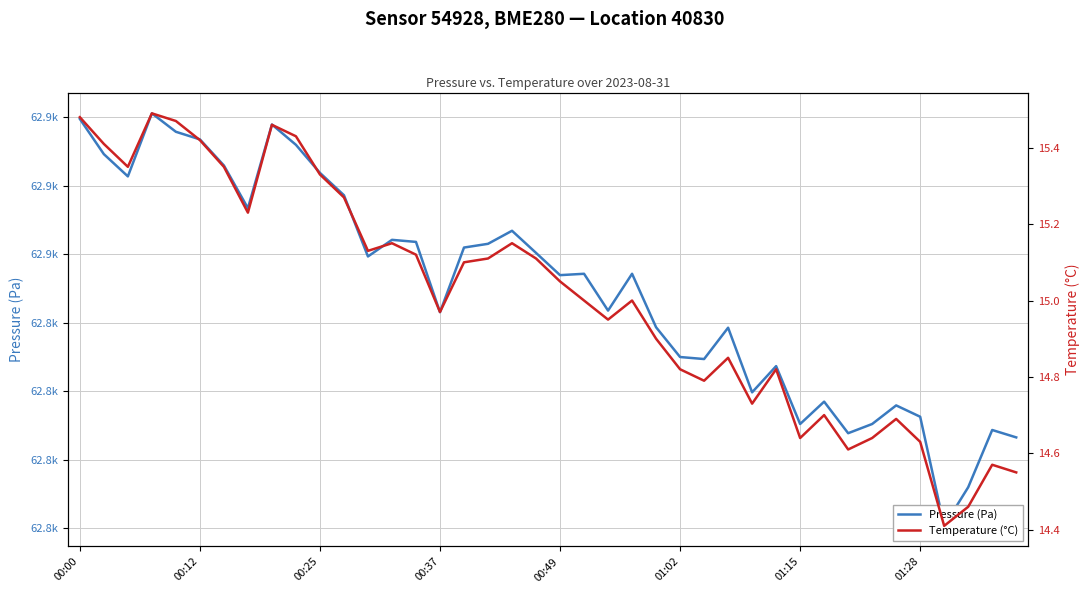

The Temperature (°C) series shows 14.4 at 36. True or false?

True